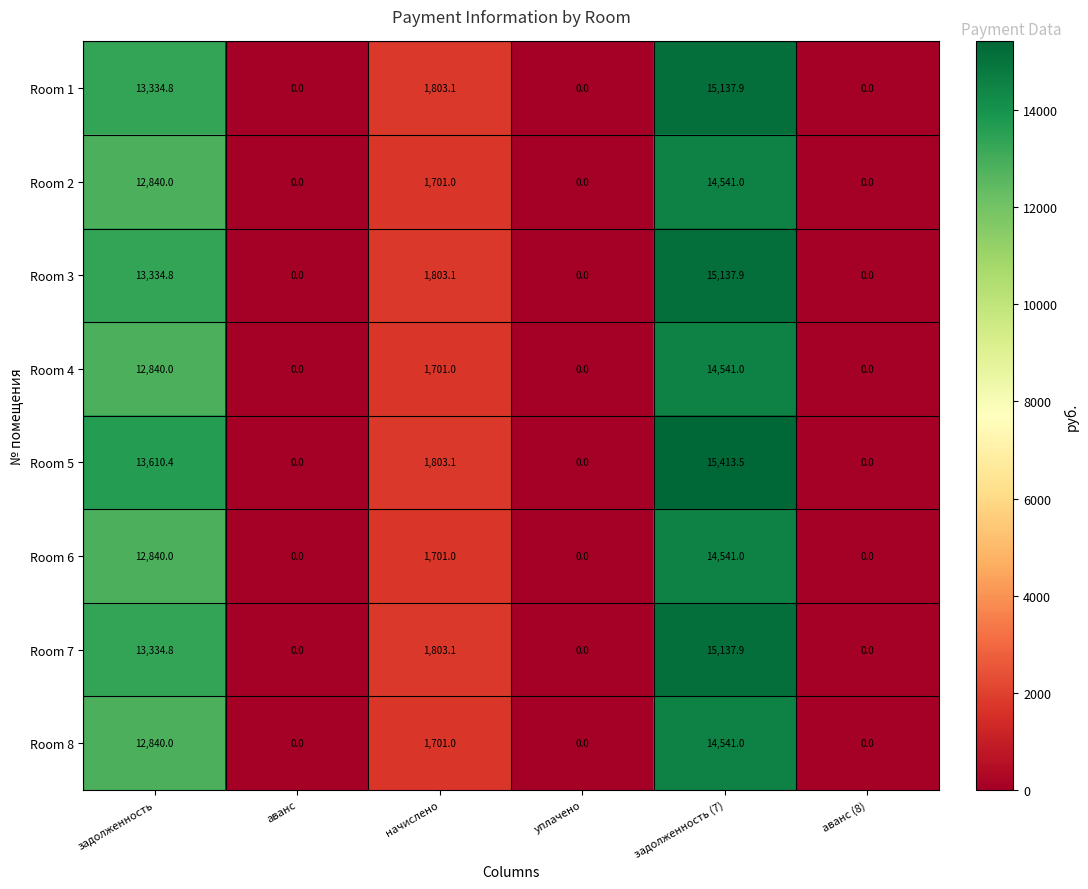

At which category does the chart reach its peak across all series?

задолженность (7)